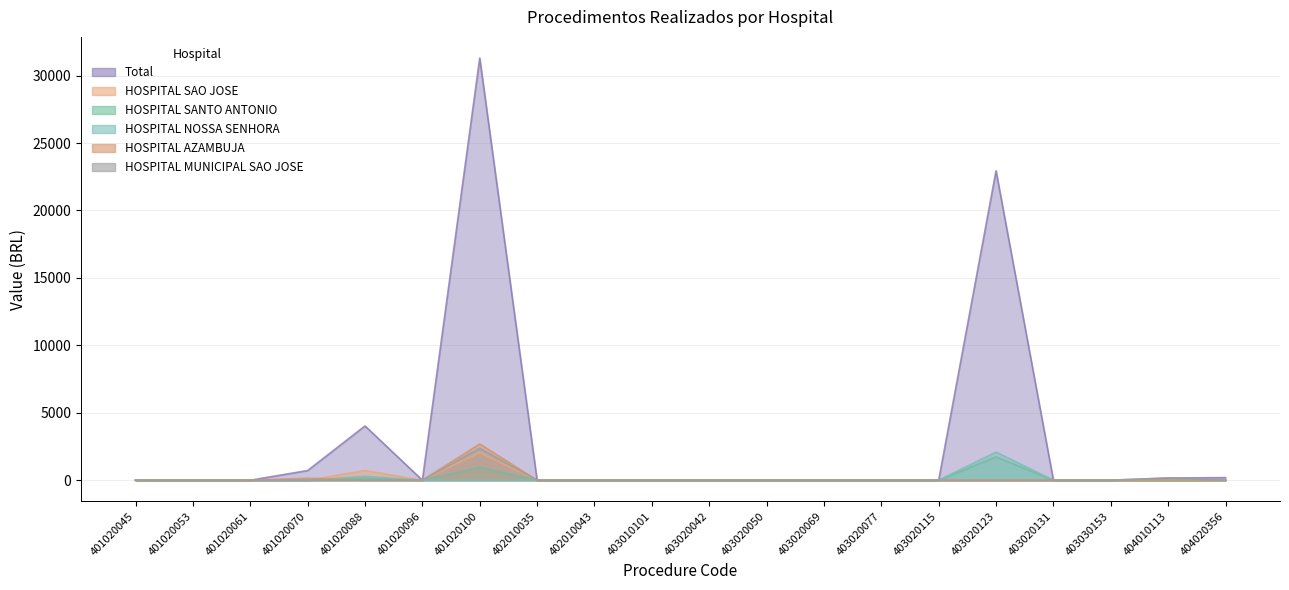

Reading left to right, extract all data points from this chart.

Total: 0.0	0.0	0.0	718.6	4024.2	0.0	31305.8	0.0	0.0	0.0	0.0	0.0	0.0	0.0	0.0	22942.9	0.0	0.0	163.1	193.2
HOSPITAL SAO JOSE: 0.0	0.0	0.0	0.0	718.6	0.0	2055.4	0.0	0.0	0.0	0.0	0.0	0.0	0.0	0.0	0.0	0.0	0.0	0.0	0.0
HOSPITAL SANTO ANTONIO: 0.0	0.0	0.0	0.0	143.7	0.0	948.7	0.0	0.0	0.0	0.0	0.0	0.0	0.0	0.0	1738.1	0.0	0.0	0.0	0.0
HOSPITAL NOSSA SENHORA: 0.0	0.0	0.0	0.0	287.4	0.0	0.0	0.0	0.0	0.0	0.0	0.0	0.0	0.0	0.0	2085.7	0.0	0.0	0.0	0.0
HOSPITAL AZAMBUJA: 0.0	0.0	0.0	143.7	0.0	0.0	2687.9	0.0	0.0	0.0	0.0	0.0	0.0	0.0	0.0	0.0	0.0	0.0	0.0	0.0
HOSPITAL MUNICIPAL SAO JOSE: 0.0	0.0	0.0	0.0	0.0	0.0	2371.7	0.0	0.0	0.0	0.0	0.0	0.0	0.0	0.0	0.0	0.0	0.0	163.1	0.0